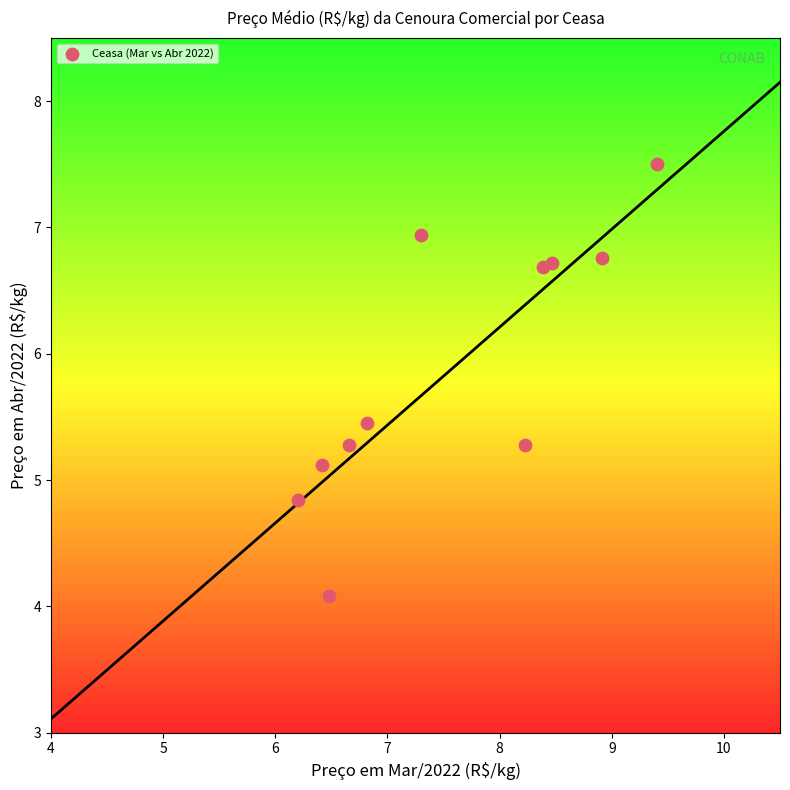

What is the average Y value?

5.9